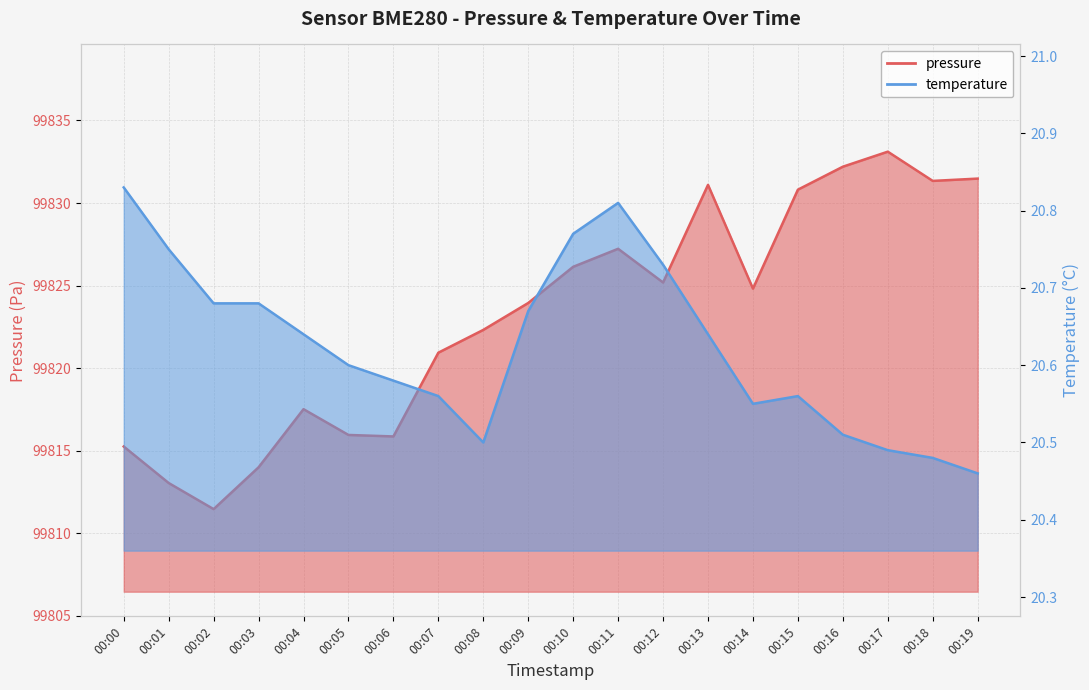

What is the maximum value for temperature?

20.8